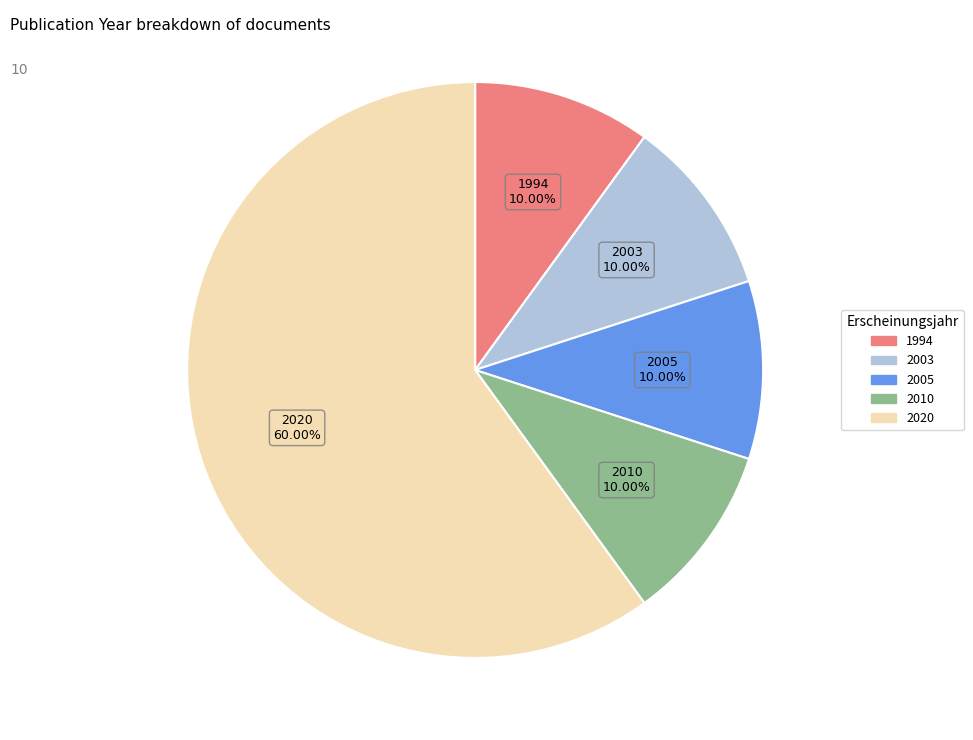

How many segments does this pie chart have?

5